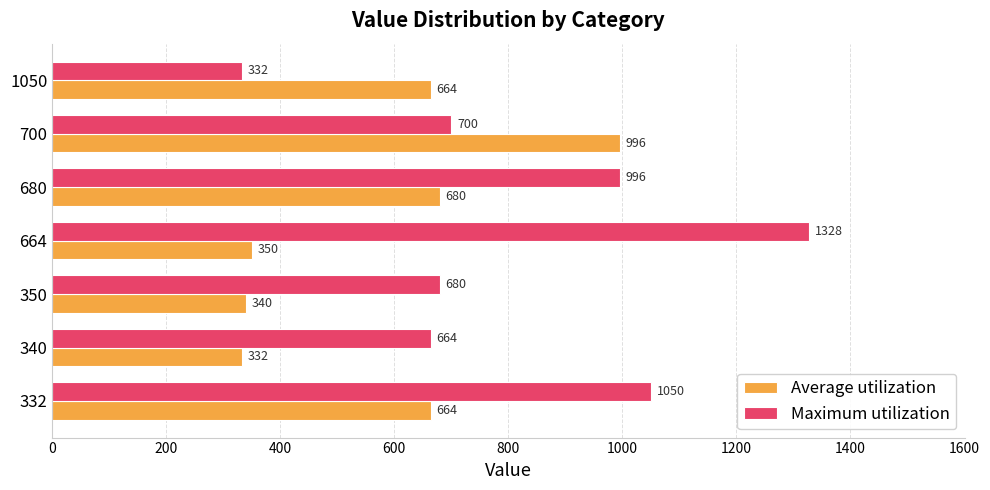

What is the sum of all Average utilization values?

4026